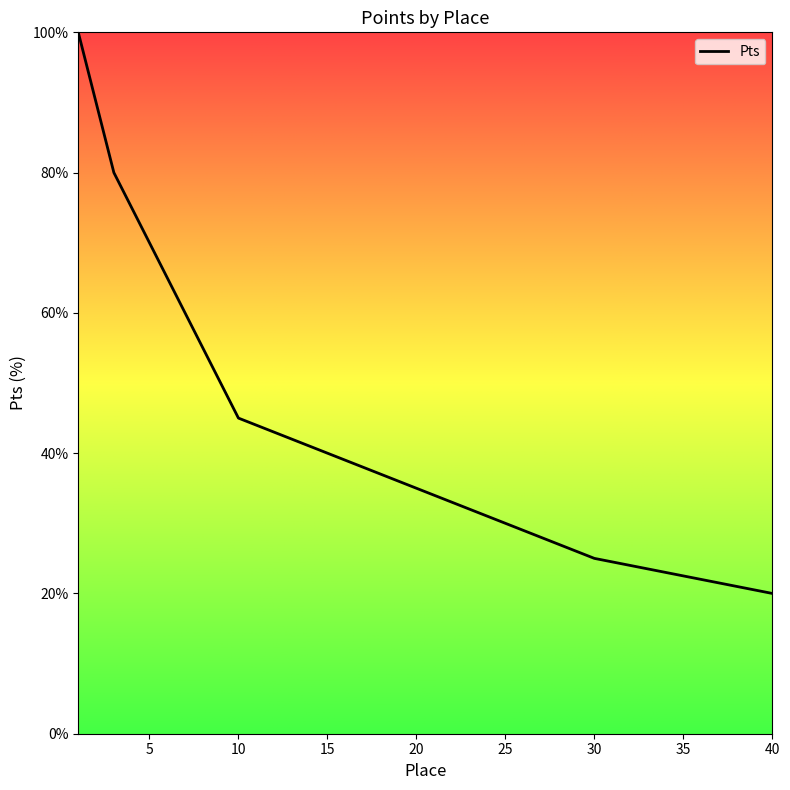

How many lines are shown in the chart?

1